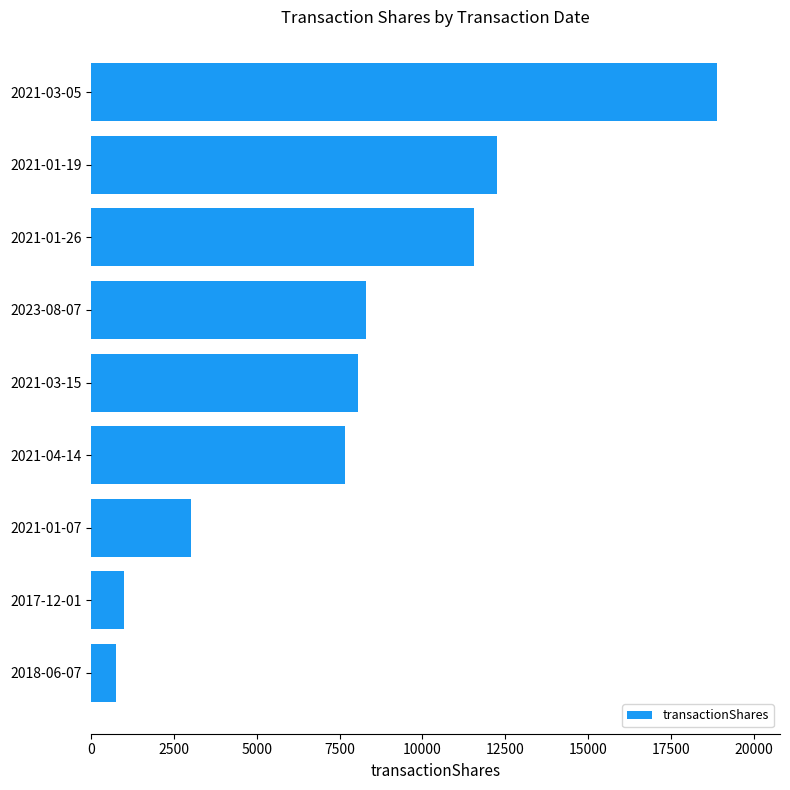

What is the difference between the maximum and second lowest values?

17911